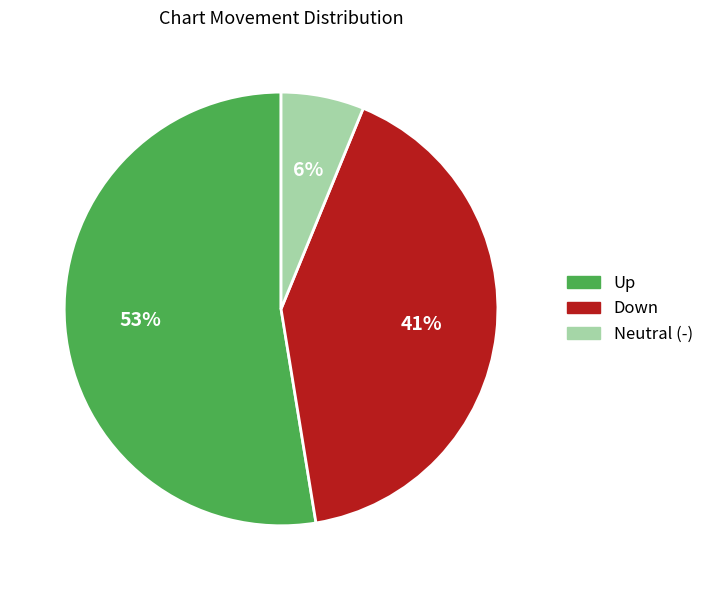

To the nearest percent, what portion does Down represent?

41%